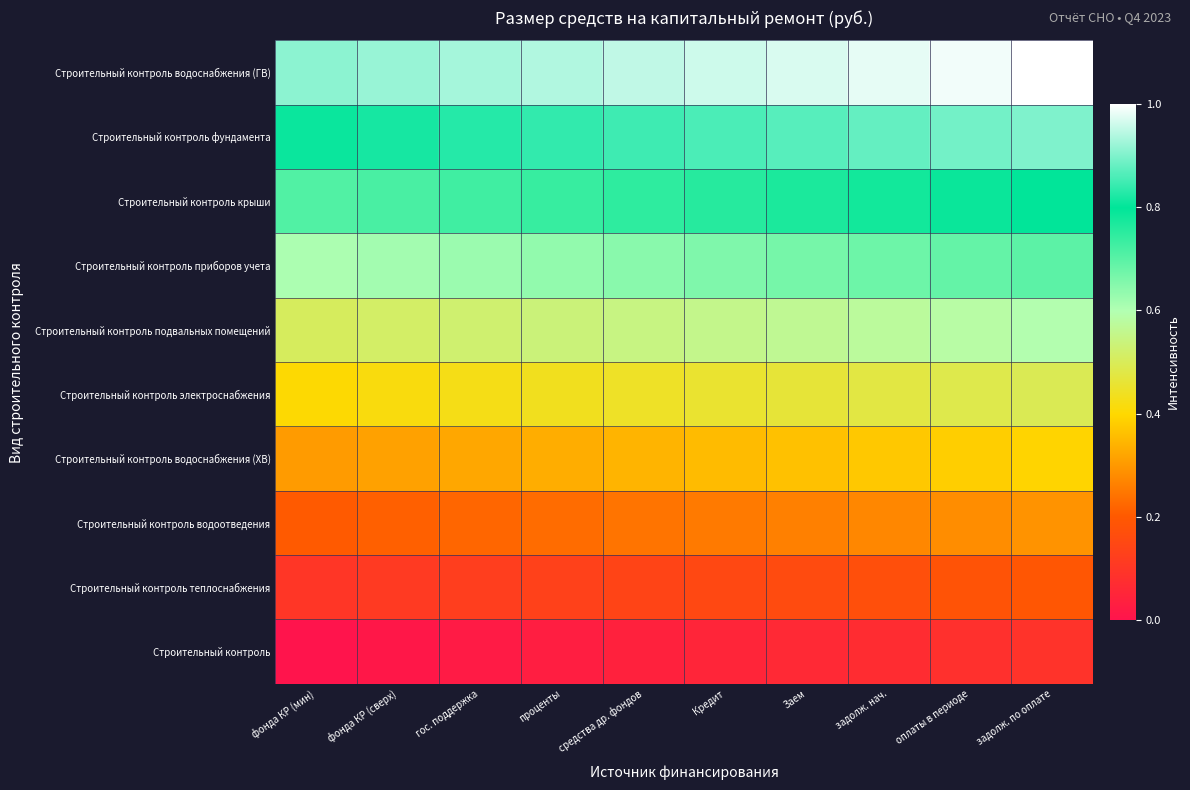

How many data points does each series have?

10